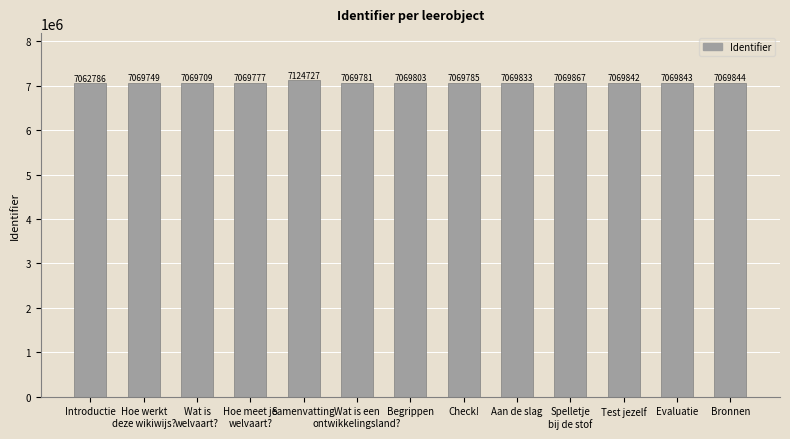

Is it true that the value at Introductie is 2351156?

False